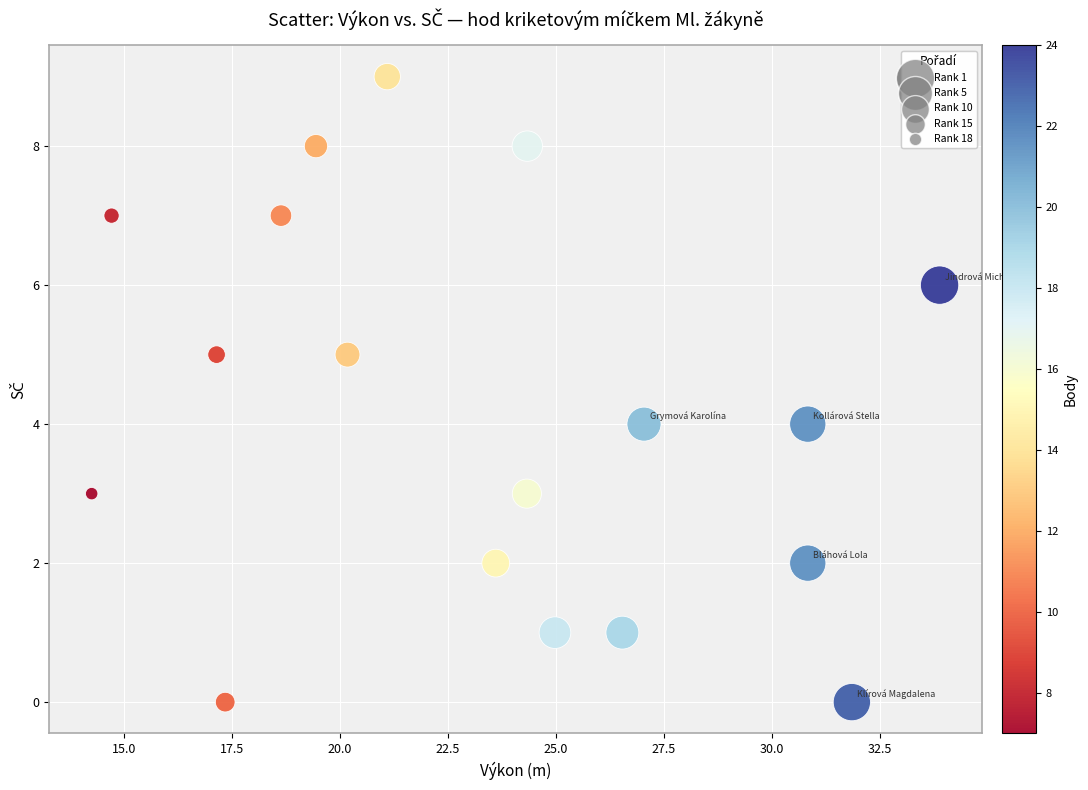

What is the range of Y values (max minus min)?

9